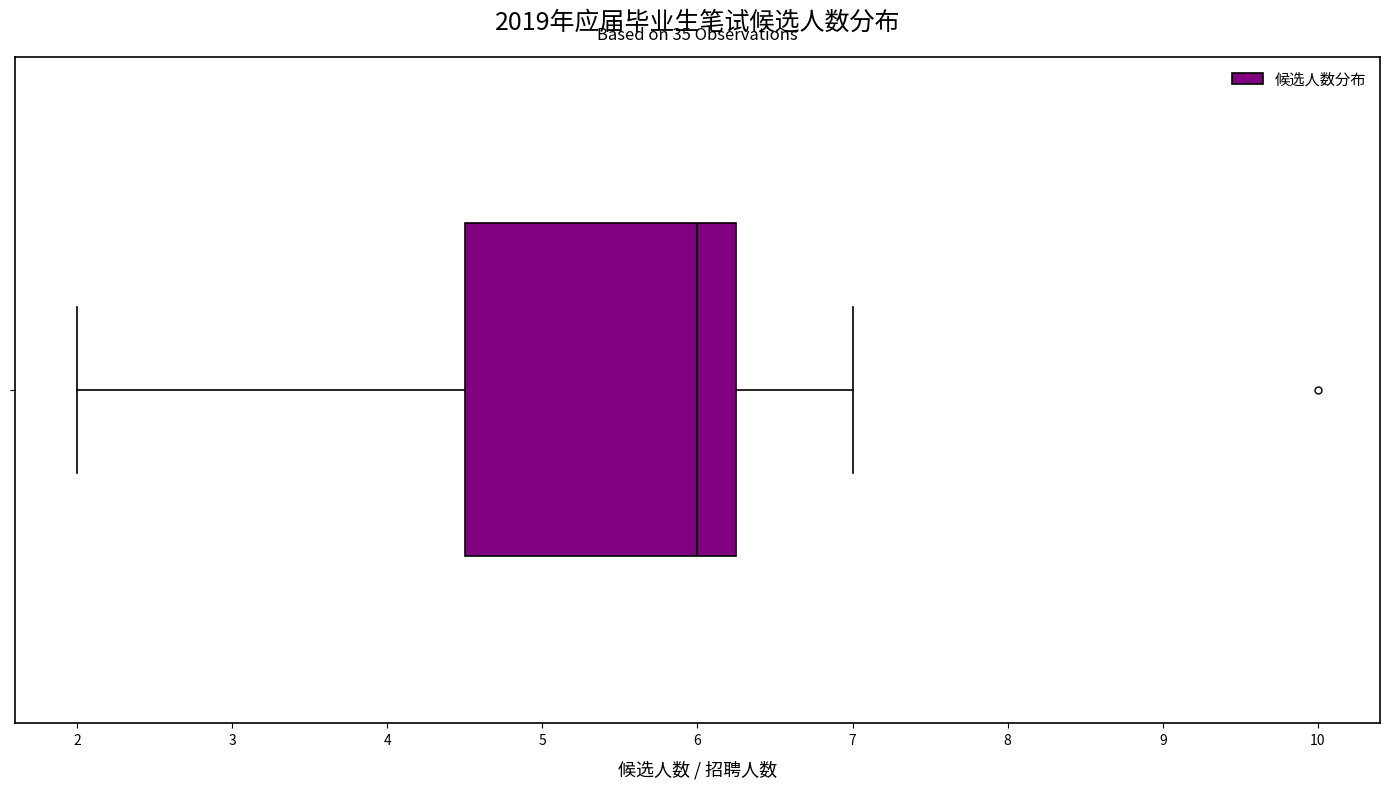

Where does the right whisker of the box end on the x-axis? The values are not printed on the chart, so give them approximately, as read against the axis.

7.0